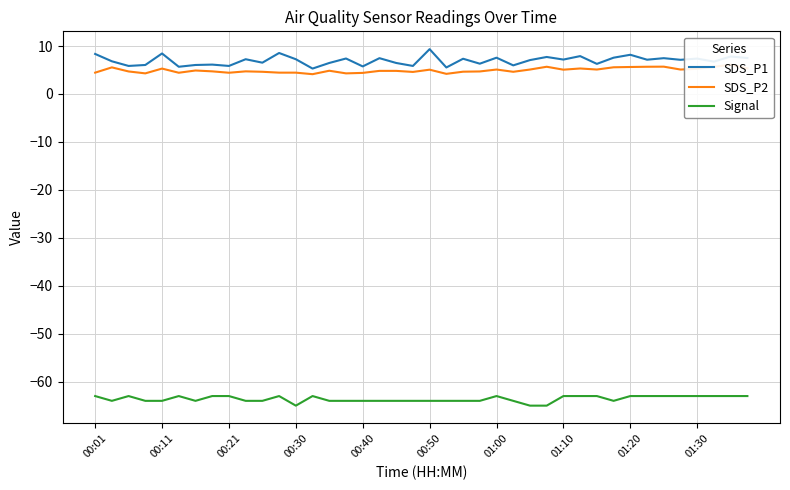

Count the Signal values in the range -64 to -63.

37